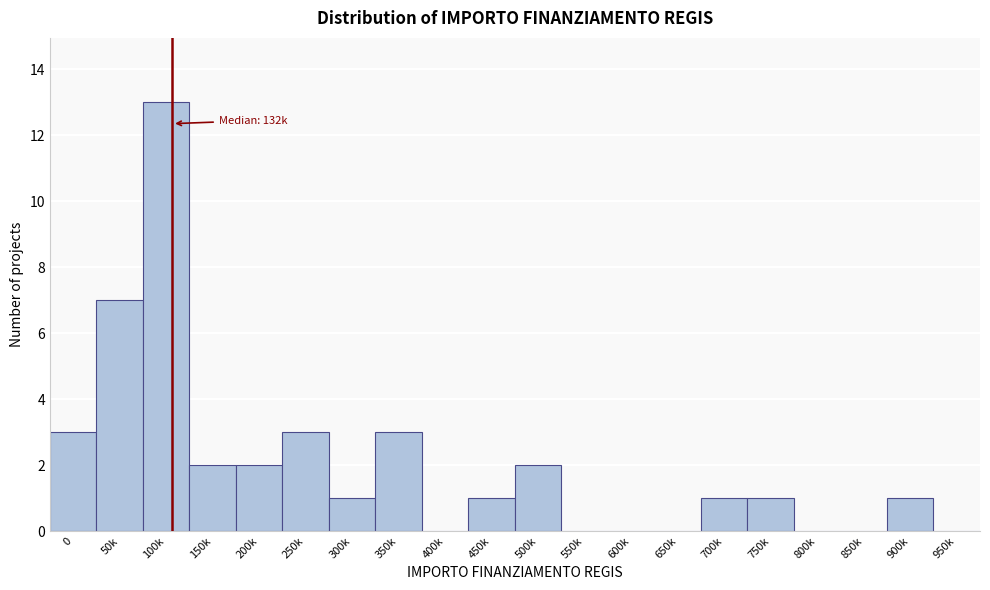

Reading left to right, list all the values displayed in this chart.

0=3	50k=7	100k=13	150k=2	200k=2	250k=3	300k=1	350k=3	400k=0	450k=1	500k=2	550k=0	600k=0	650k=0	700k=1	750k=1	800k=0	850k=0	900k=1	950k=0